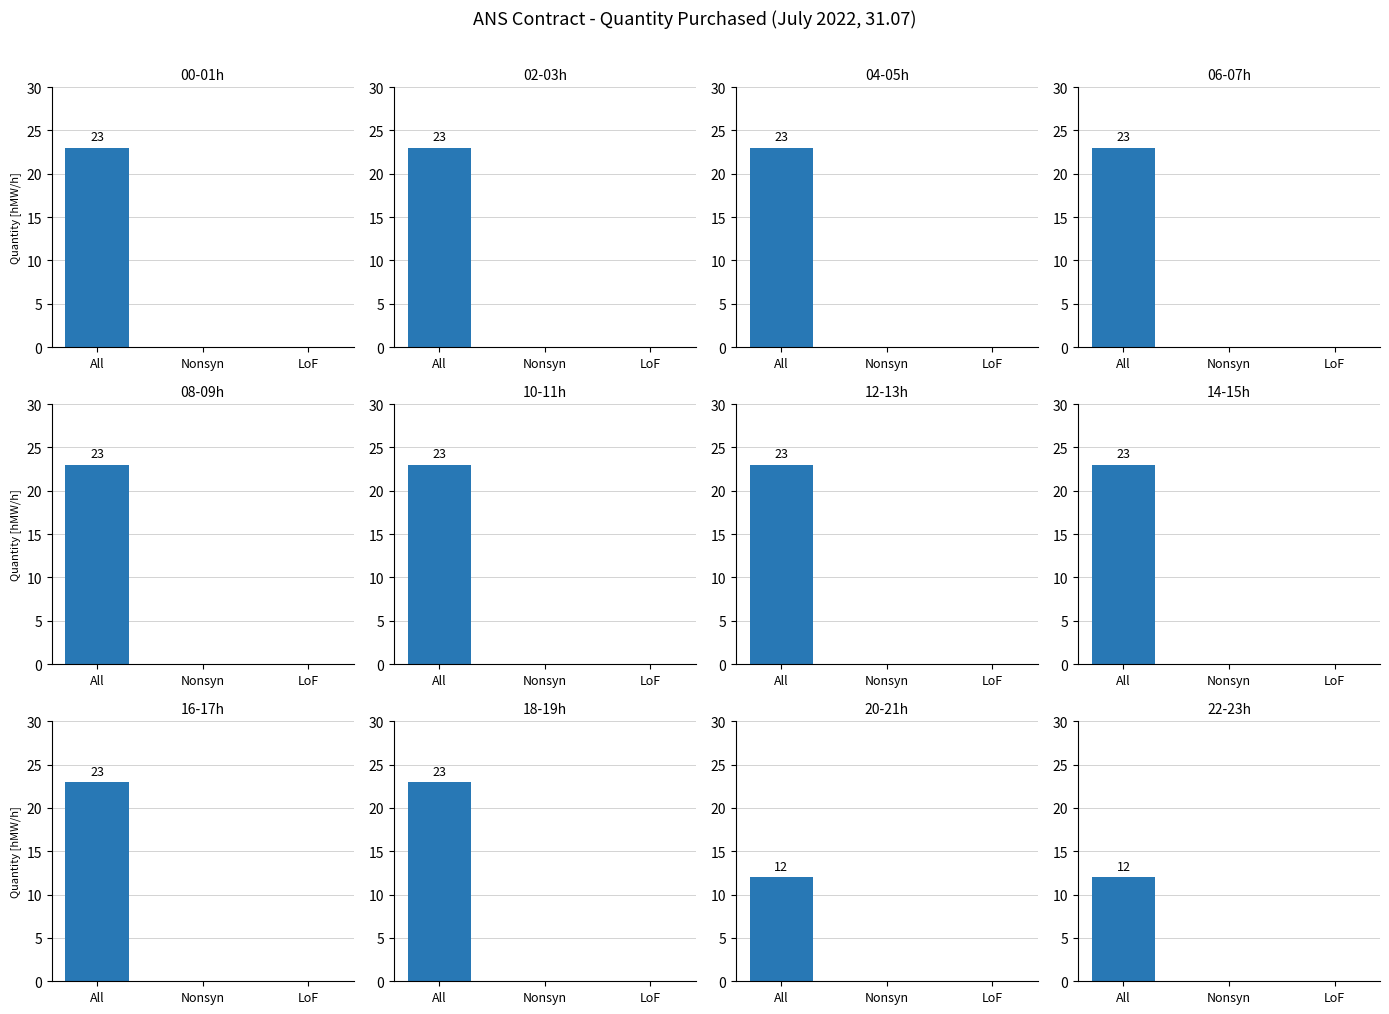

What is the difference between the highest and lowest values at 8?

23